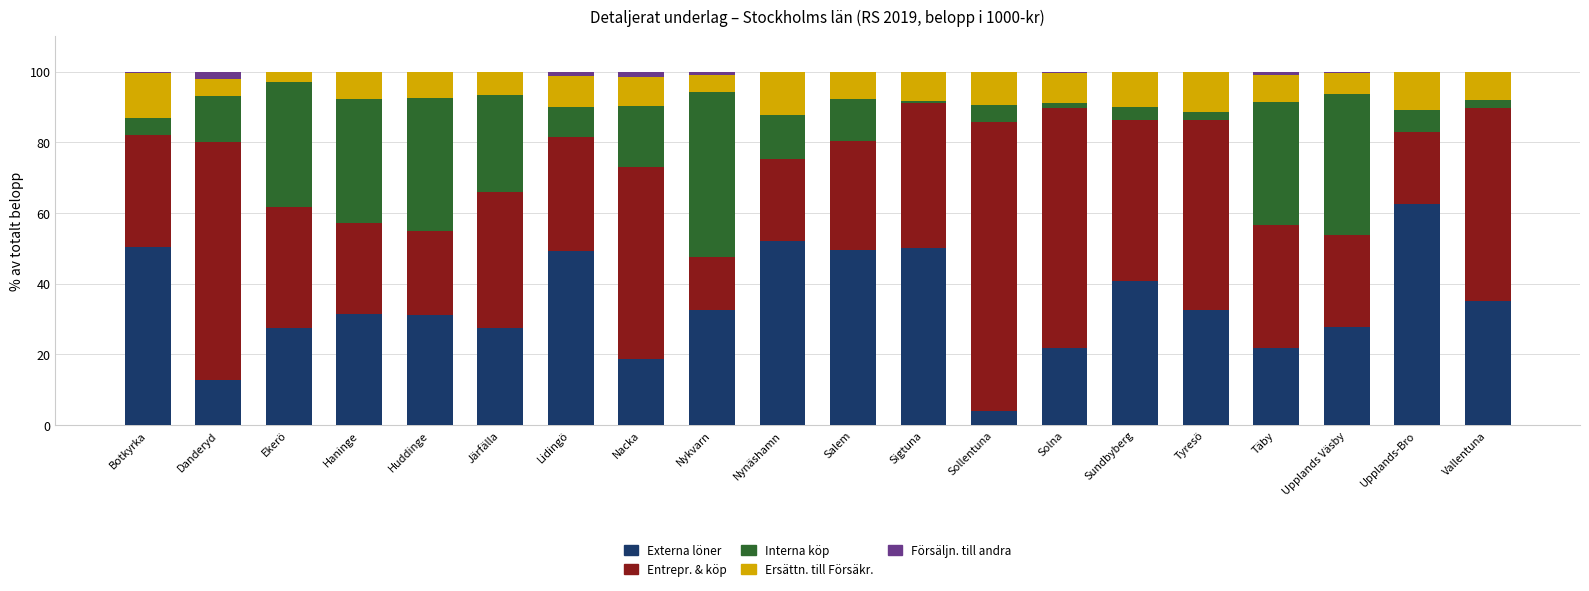

What is the total value across all series at Ekerö?

100.0